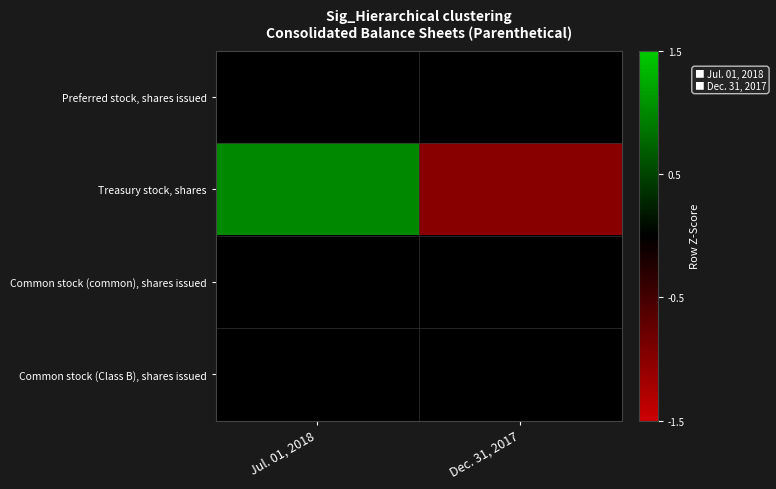

Count the number of categories in the chart.

2